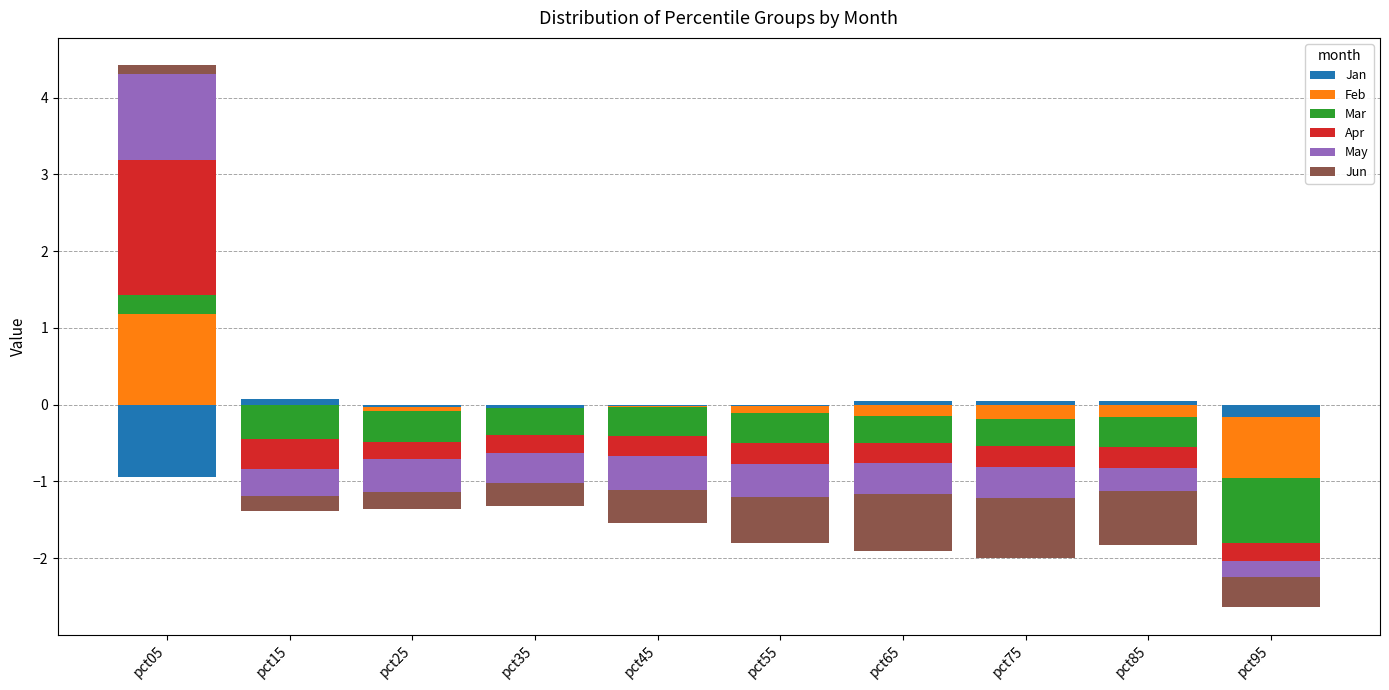

What is the value of the Jun bar at the 1st from the left?

0.1